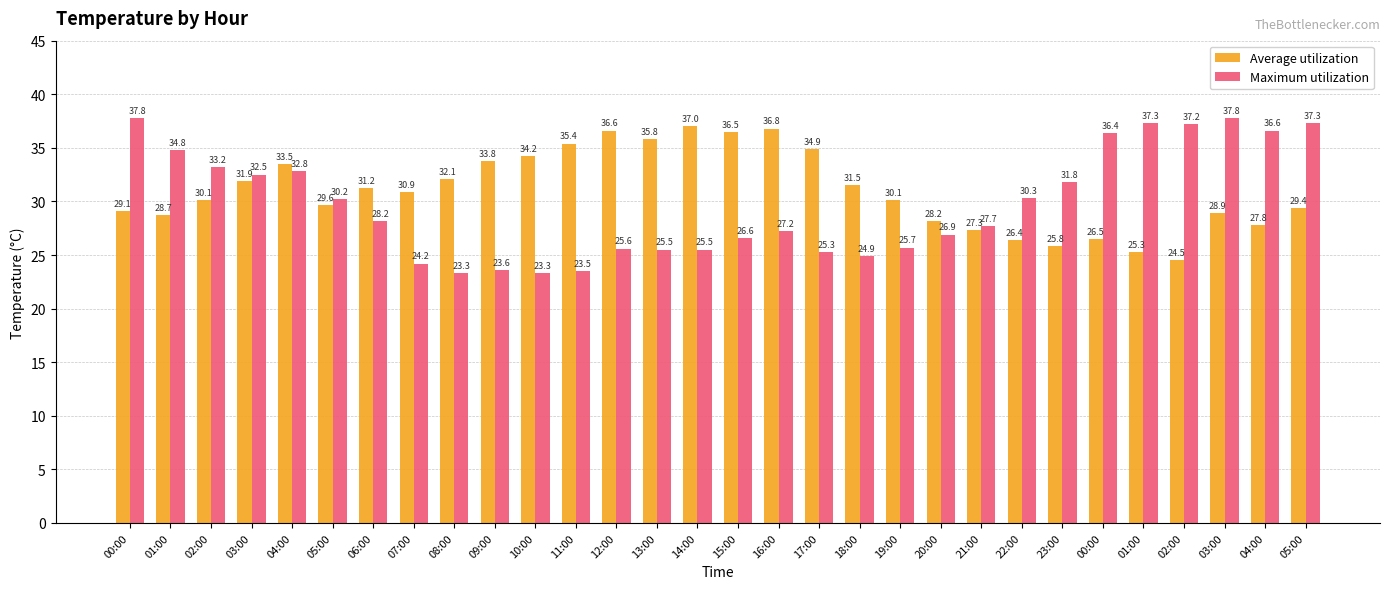

What is the smallest value displayed?

23.3